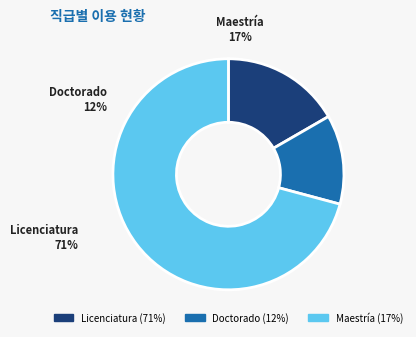

Between 19 and Licenciatura, which is larger?

Licenciatura